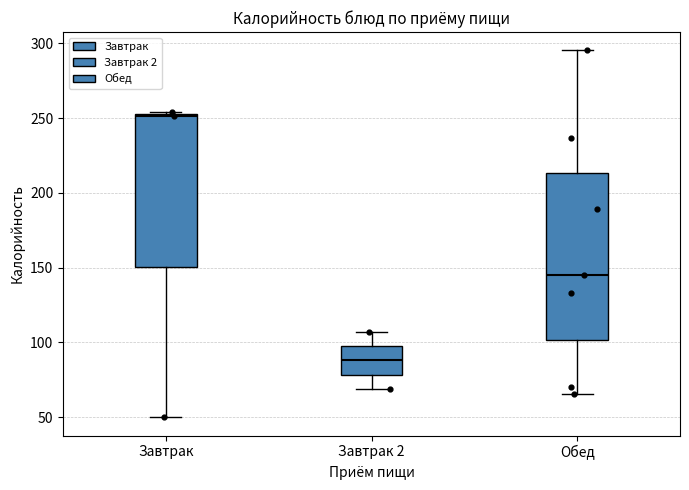

Which box is the tallest, from its lower edge to its upper edge?

Обед